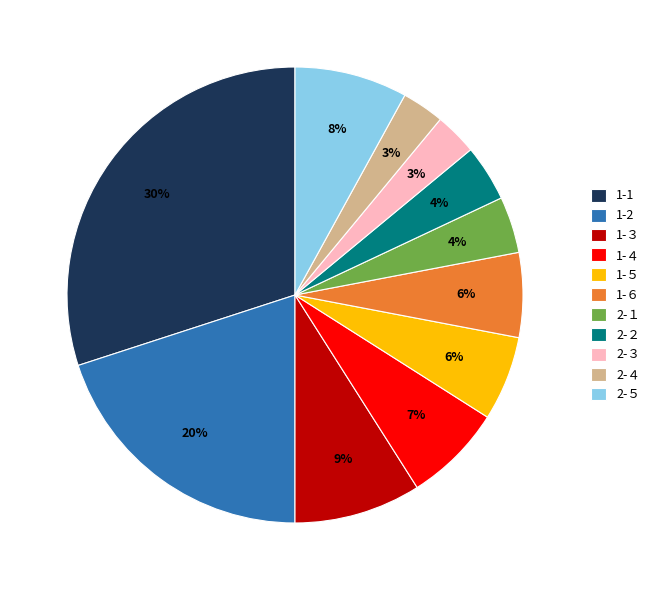

To the nearest percent, what is the difference between the largest and smallest slice percentages?

27%